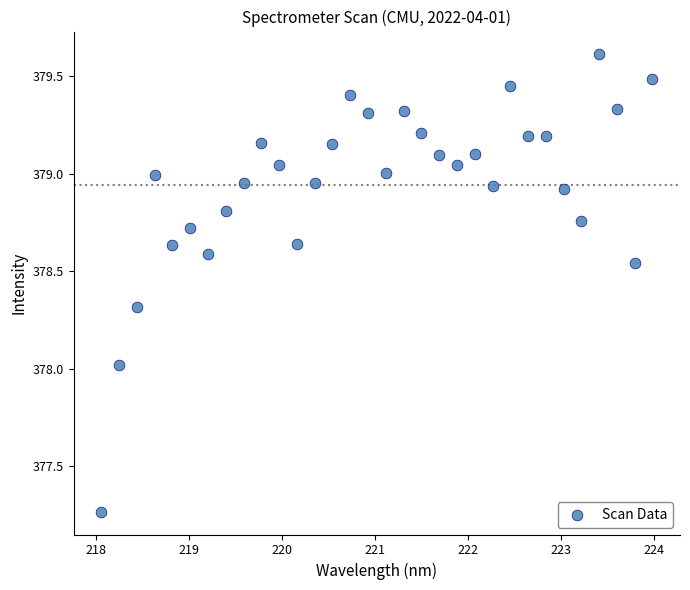

What is the range of Y values (max minus min)?

2.3